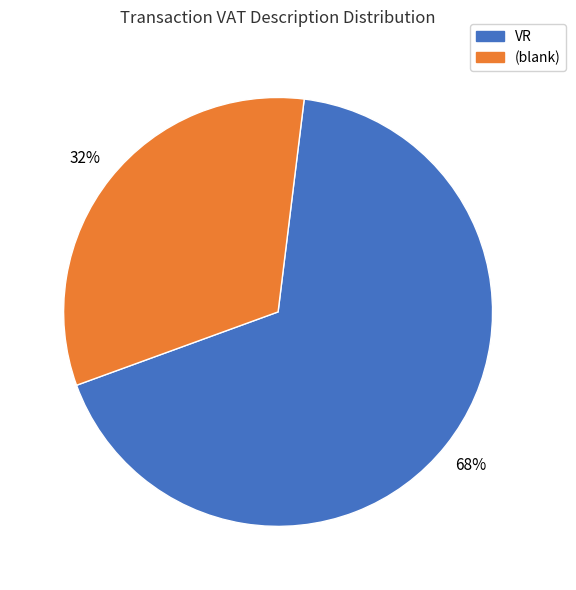

To the nearest percent, what is the average slice percentage?

50%